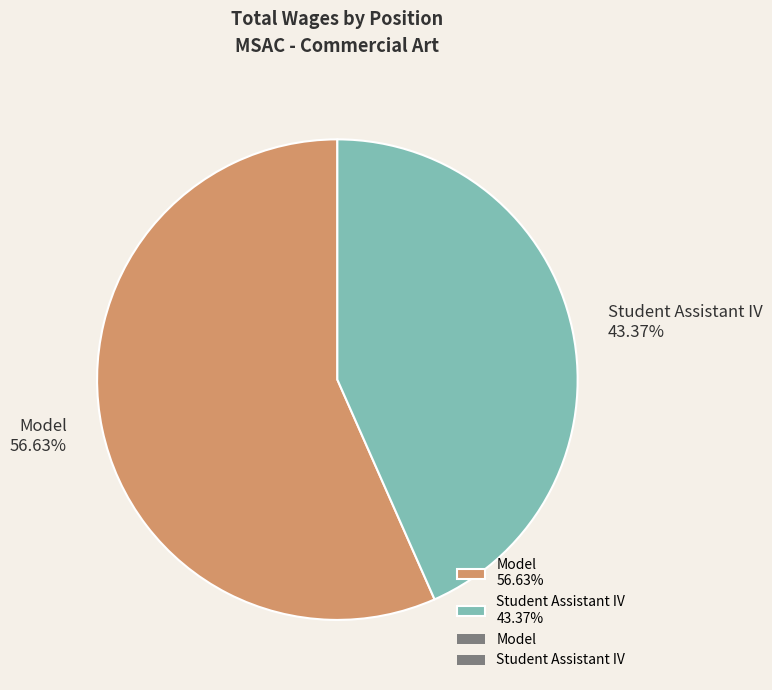

Is it true that Model is 57% of the pie?

True